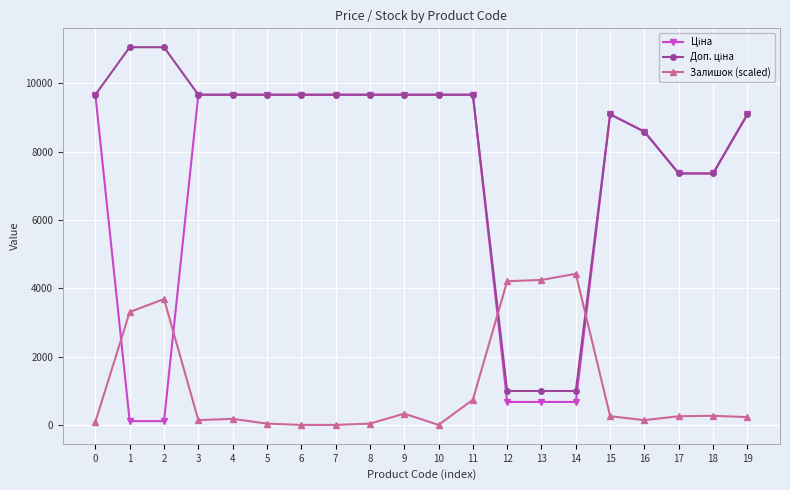

What is the maximum value shown in the chart?

11055.0